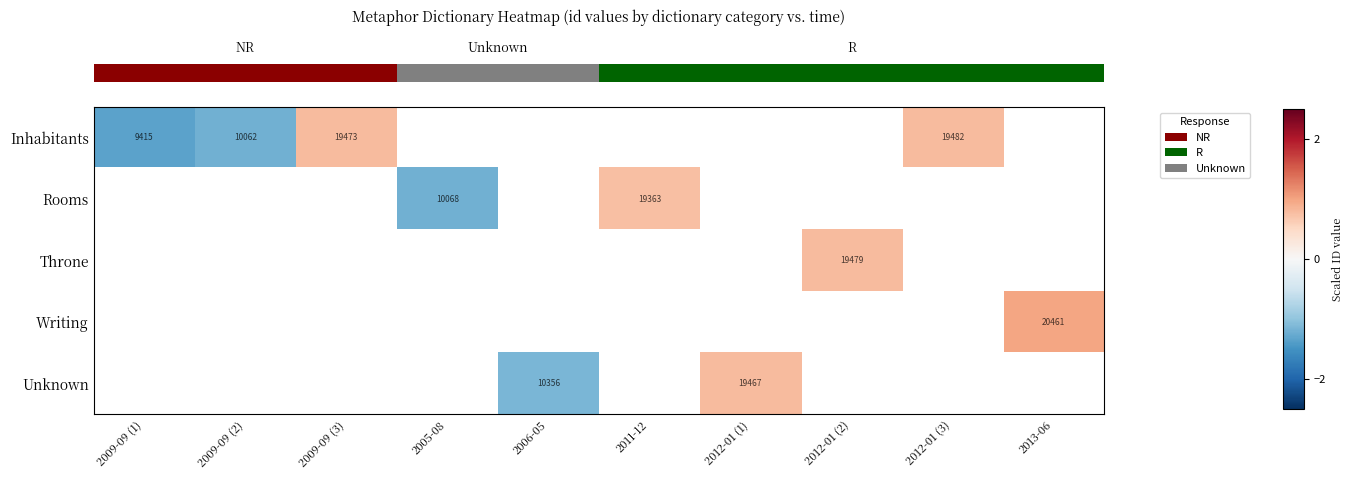

How many series are shown in this chart?

5